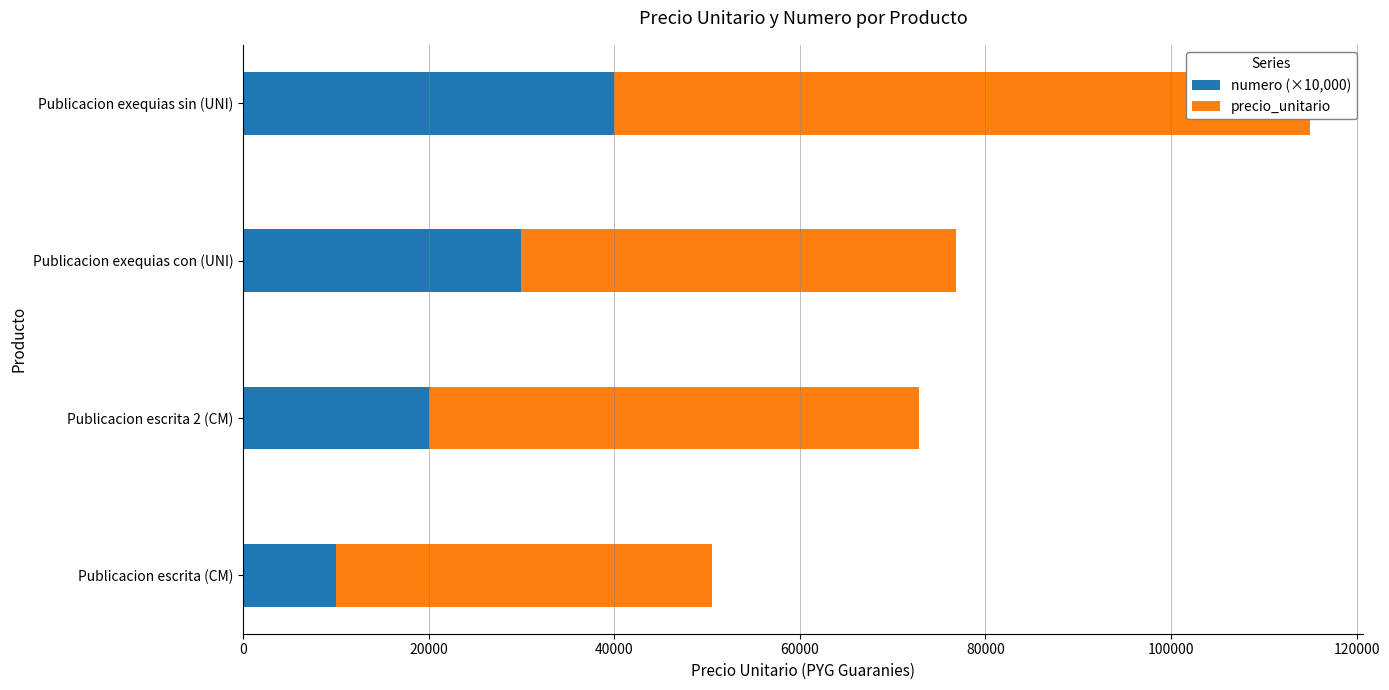

How many bars are there in total?

8